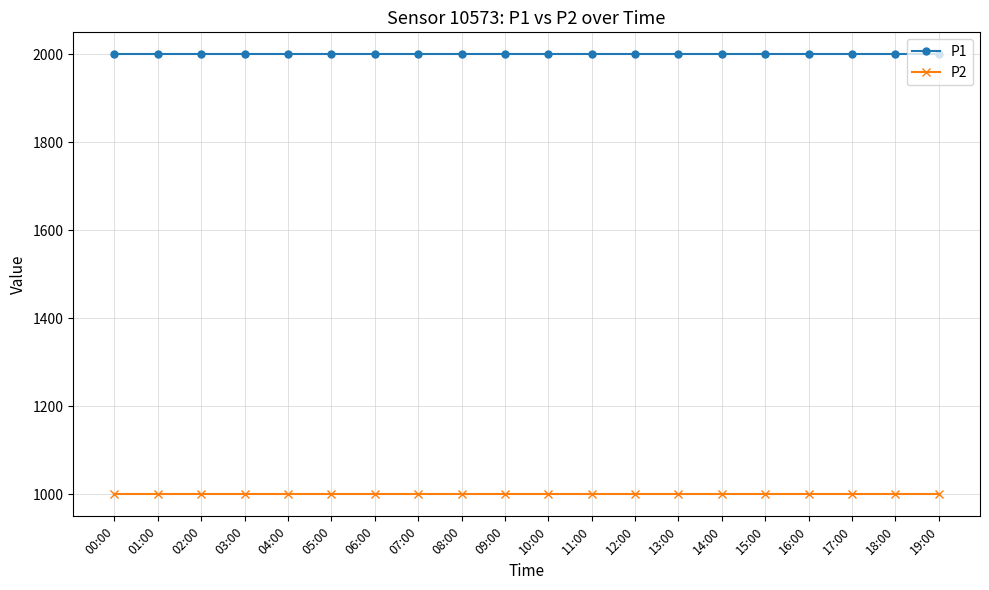

Reading left to right, what are all the values shown in this chart?

P1: 1999.9	1999.9	1999.9	1999.9	1999.9	1999.9	1999.9	1999.9	1999.9	1999.9	1999.9	1999.9	1999.9	1999.9	1999.9	1999.9	1999.9	1999.9	1999.9	1999.9
P2: 999.9	999.9	999.9	999.9	999.9	999.9	999.9	999.9	999.9	999.9	999.9	999.9	999.9	999.9	999.9	999.9	999.9	999.9	999.9	999.9